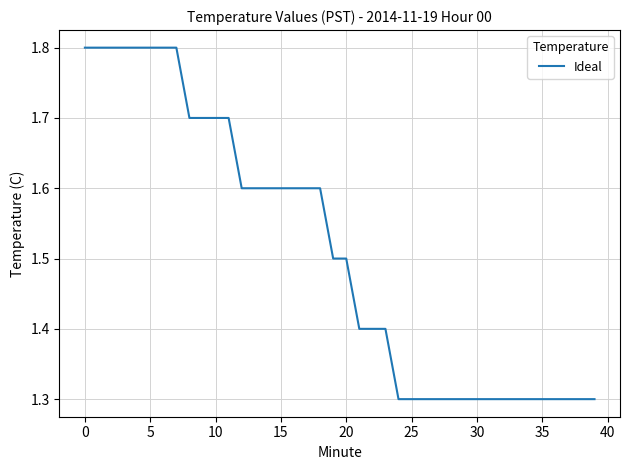

Does the chart display data point markers on the line(s)?

No